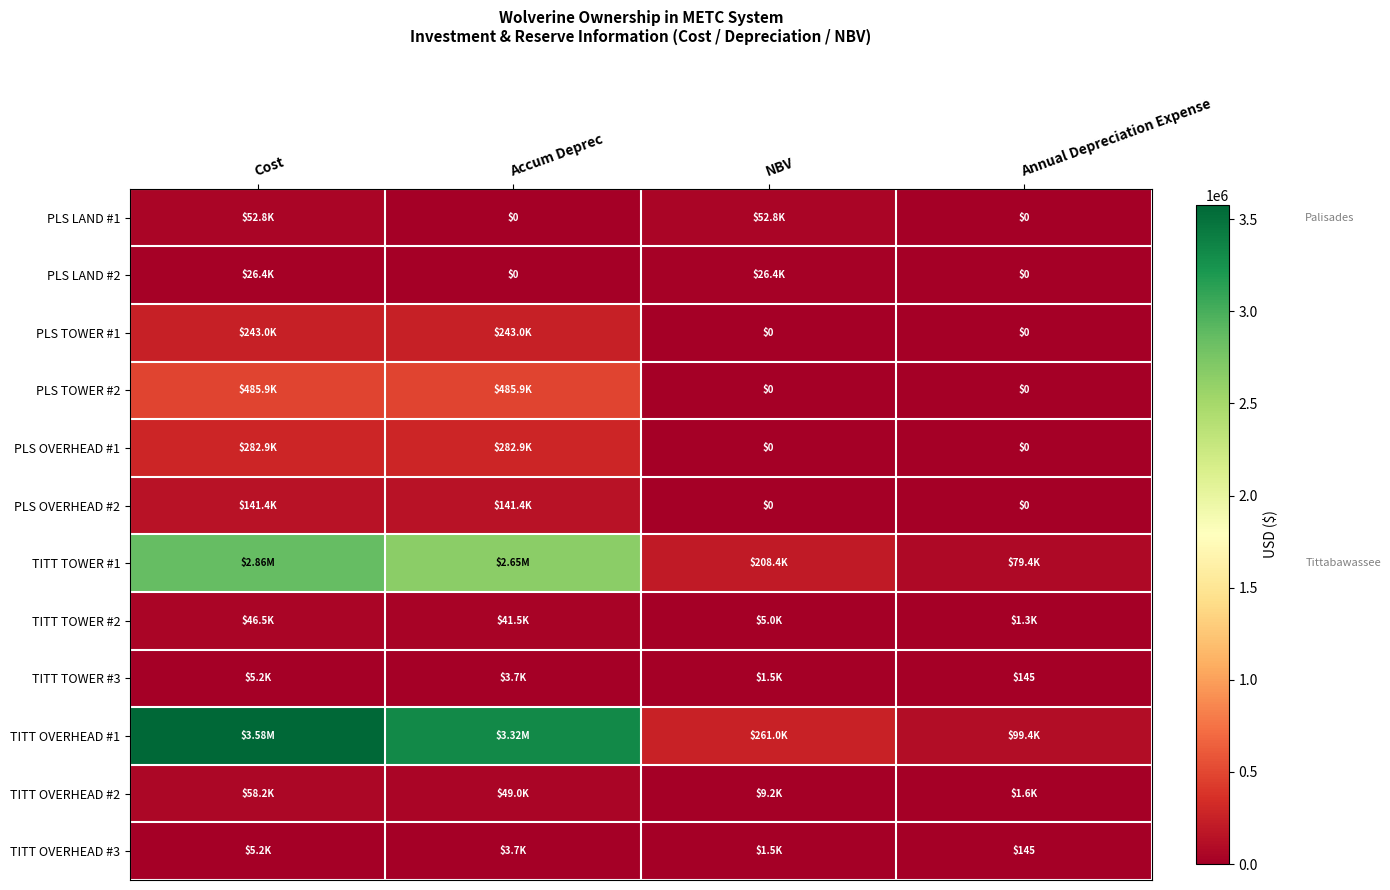

Is the value of PLS OVERHEAD #1 at Annual Depreciation Expense greater than the value of TITT OVERHEAD #3 at Annual Depreciation Expense?

No